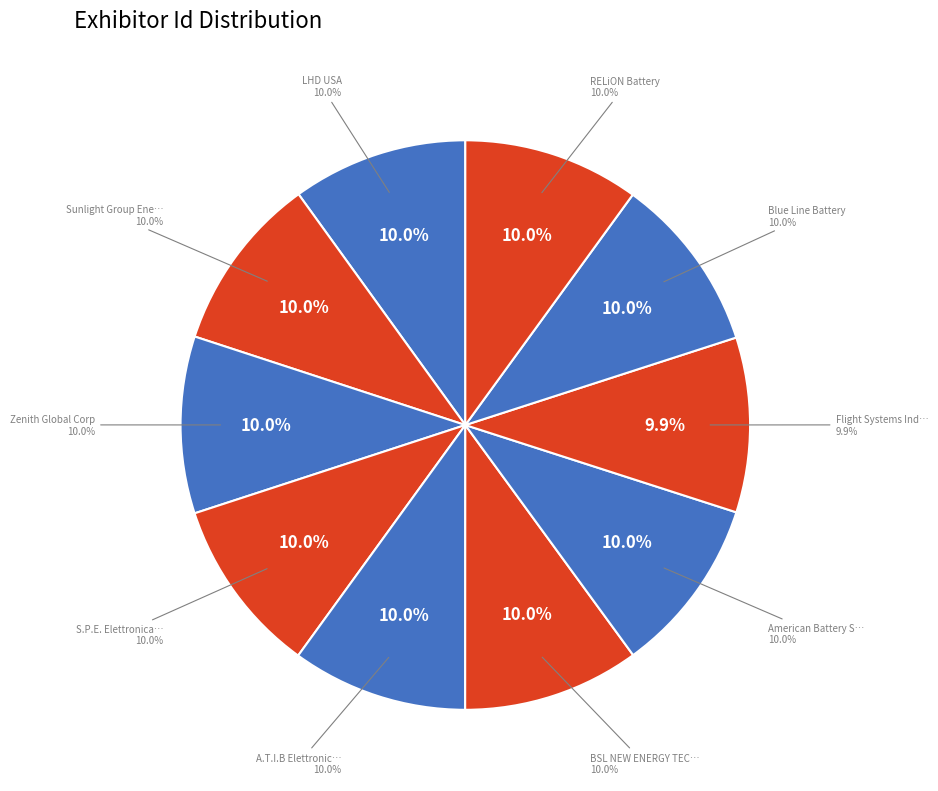

To the nearest percent, what percentage of the pie is Flight Systems Industrial Products?

10%